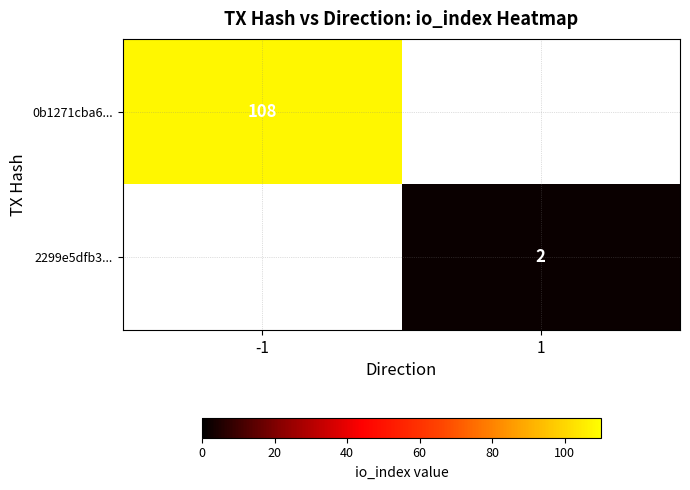

The 0b1271cba6... series shows 108 at -1. True or false?

True